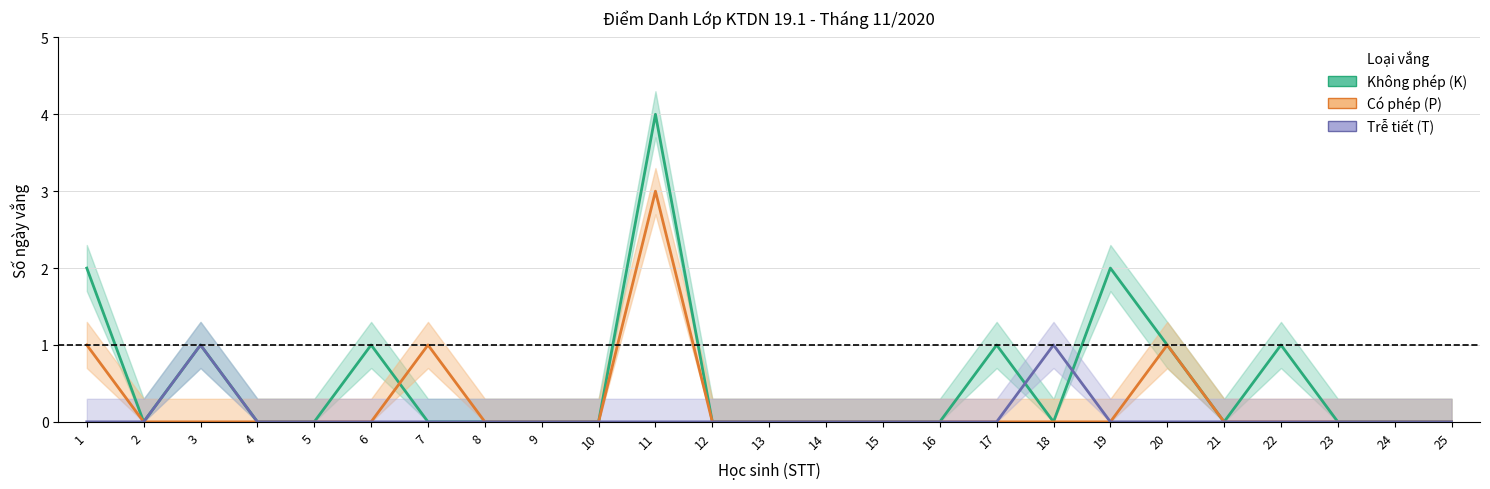

What value does the Không phép (K) series have at 22?

1